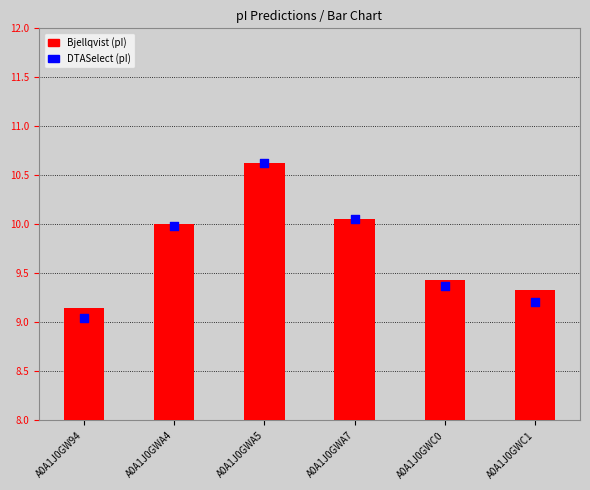

Which series reaches the minimum Y coordinate?

DTASelect